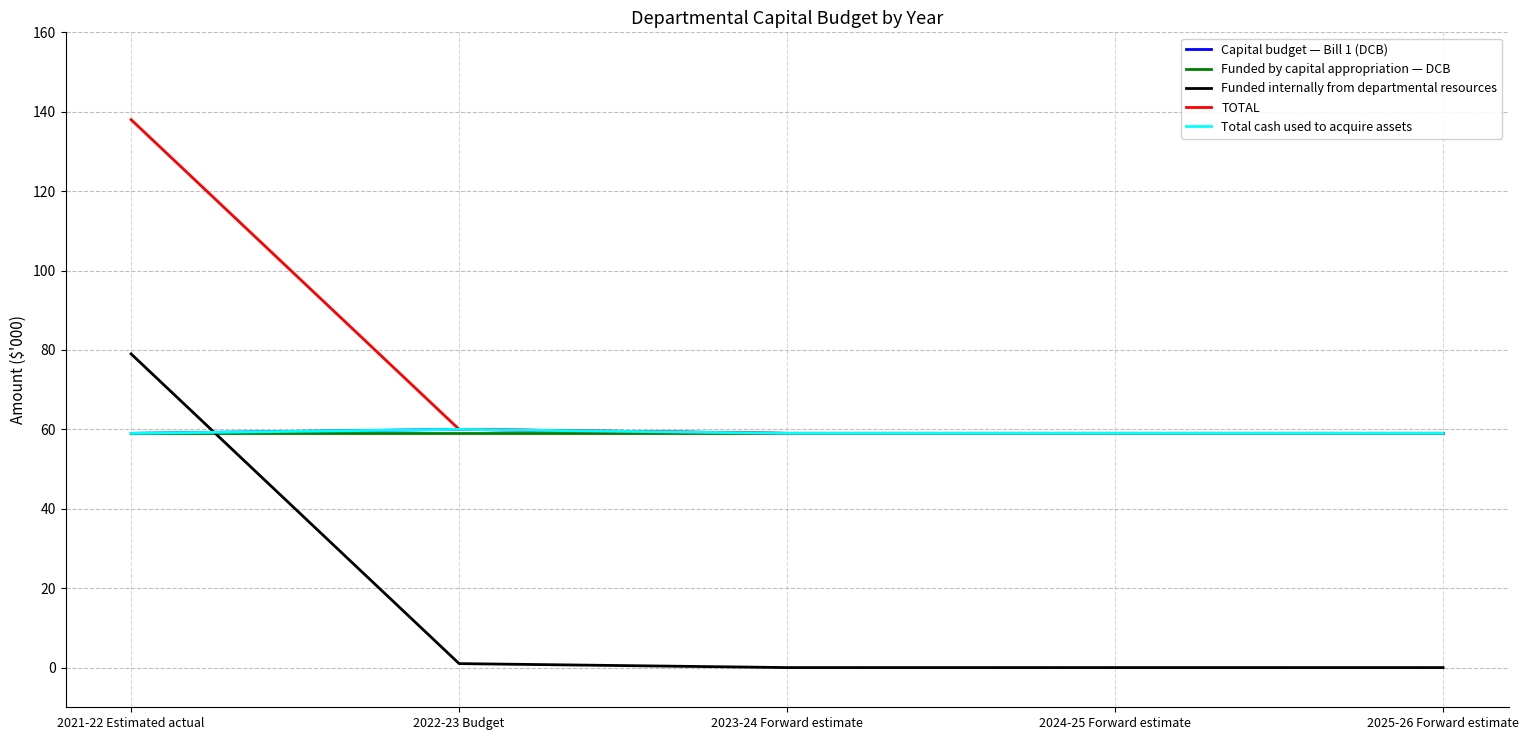

What is the label of the 4th point from the left?

2024-25 Forward estimate